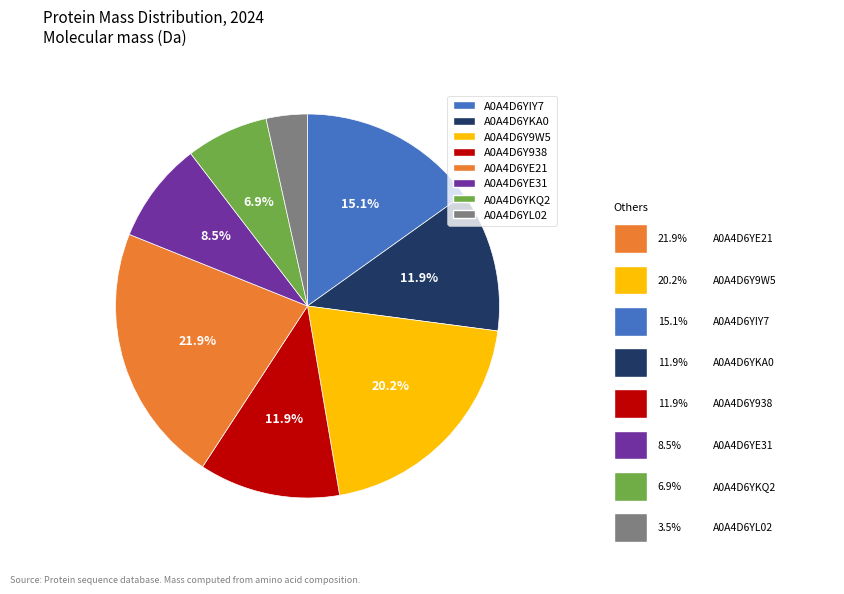

Does A0A4D6YE31 represent more than half of the total?

No